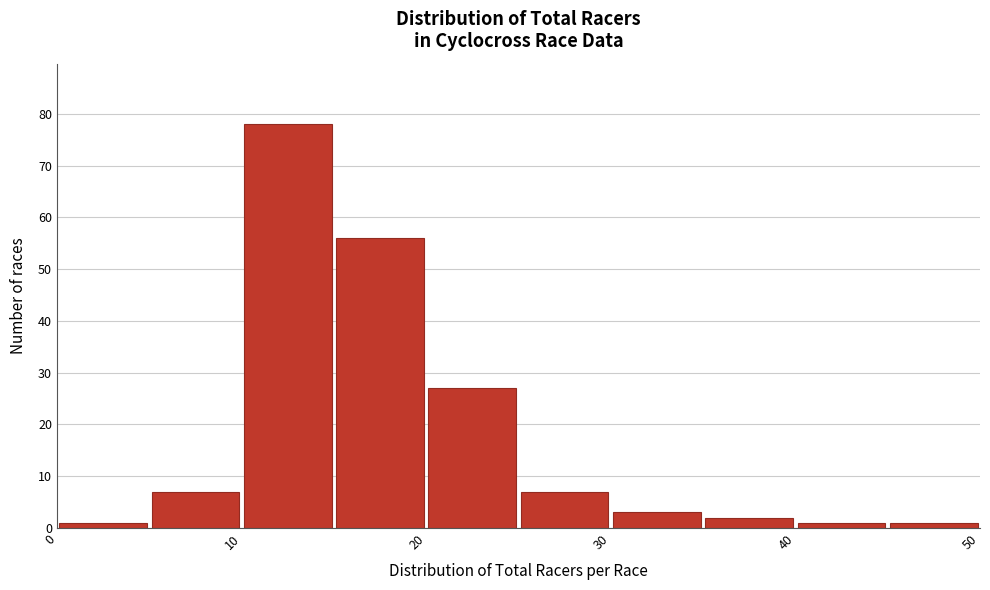

Reading left to right, list every bar in this chart as the range it spans on the x-axis followed by its height. The values are not printed on the chart, so give them approximately, as read against the axis.

0 to 5: 1
5 to 10: 7
10 to 15: 78
15 to 20: 56
20 to 25: 27
25 to 30: 7
30 to 35: 3
35 to 40: 2
40 to 45: 1
45 to 50: 1